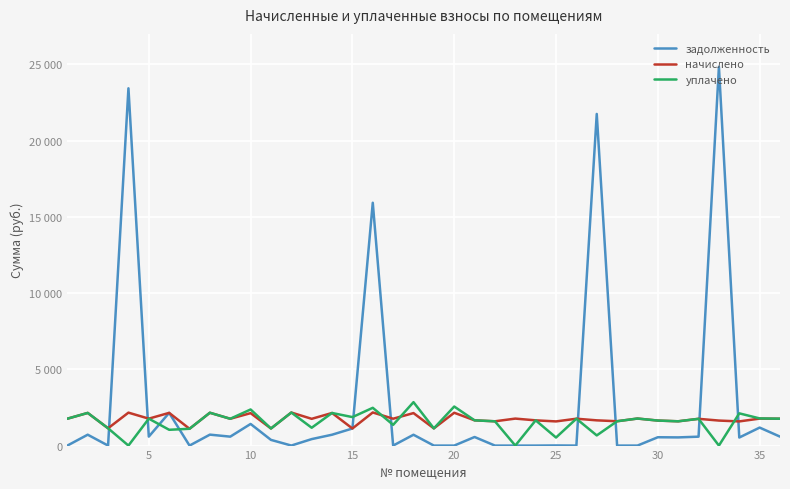

What are all the series names shown in the legend?

задолженность, начислено, уплачено